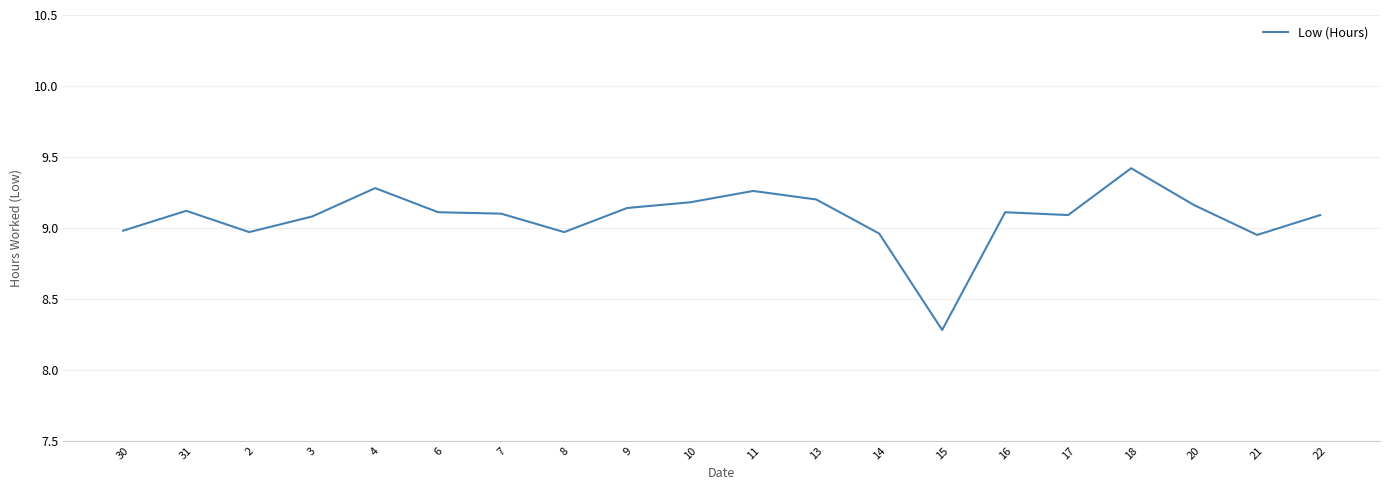

True or false: the data shows 16.1 at 8.

False